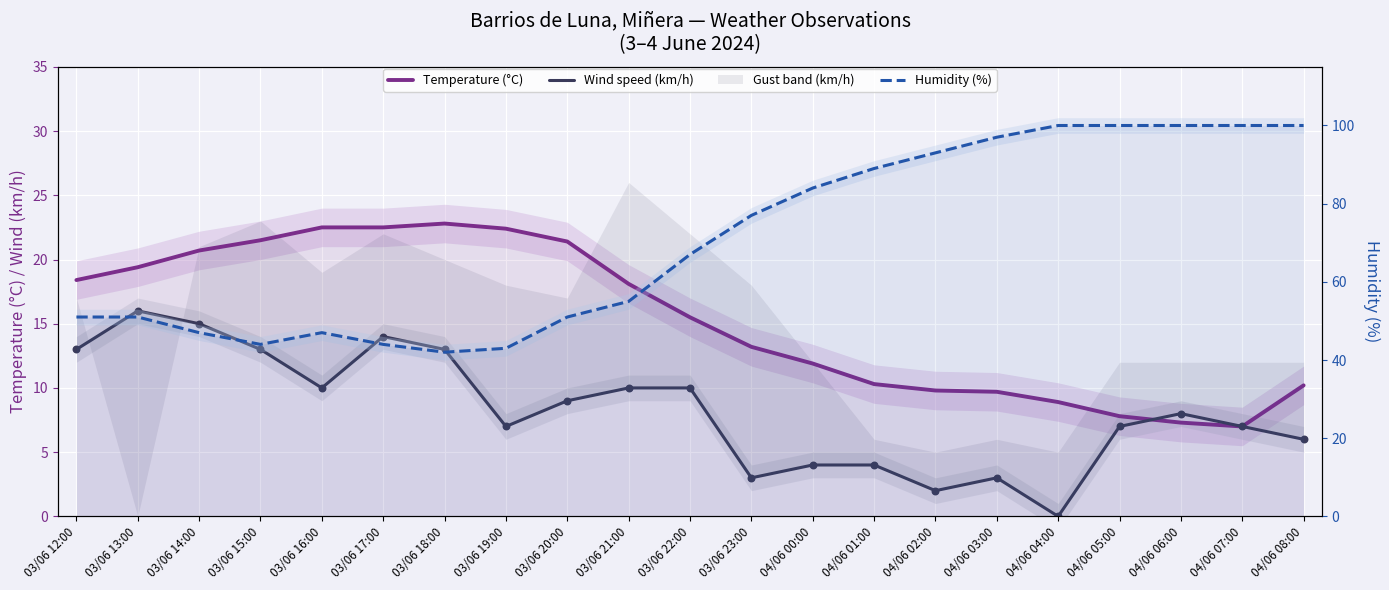

Which series contains the highest Y value?

Humidity (%)